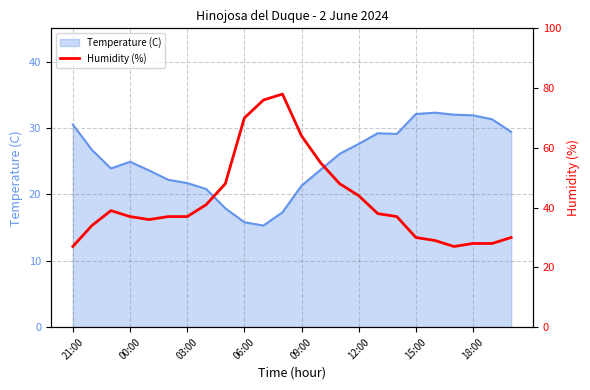

What is the minimum value for Temperature (C)?

15.3